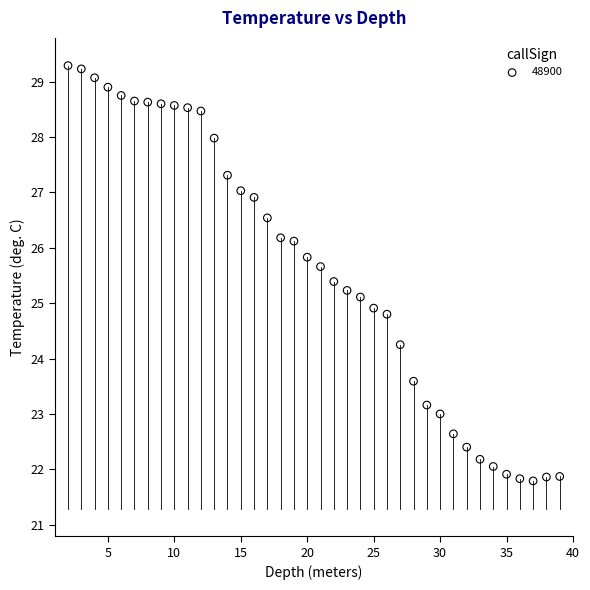

What is the range of Y values (max minus min)?

7.5